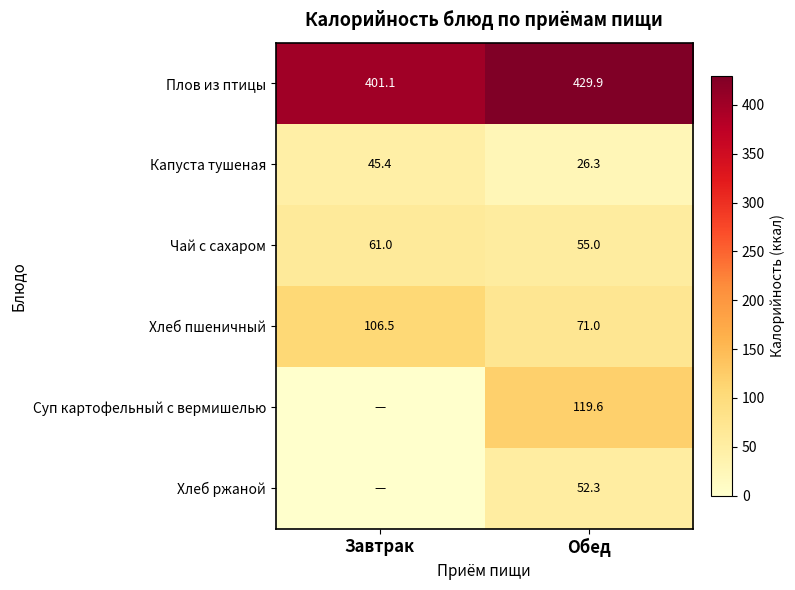

What is the sum of all Плов из птицы values?

831.0